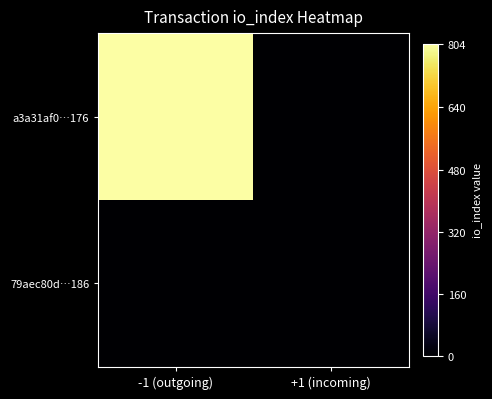

Reading left to right, transcribe all the data shown in this chart.

a3a31af0…176: -1 (outgoing)=804	+1 (incoming)=0
79aec80d…186: -1 (outgoing)=0	+1 (incoming)=1